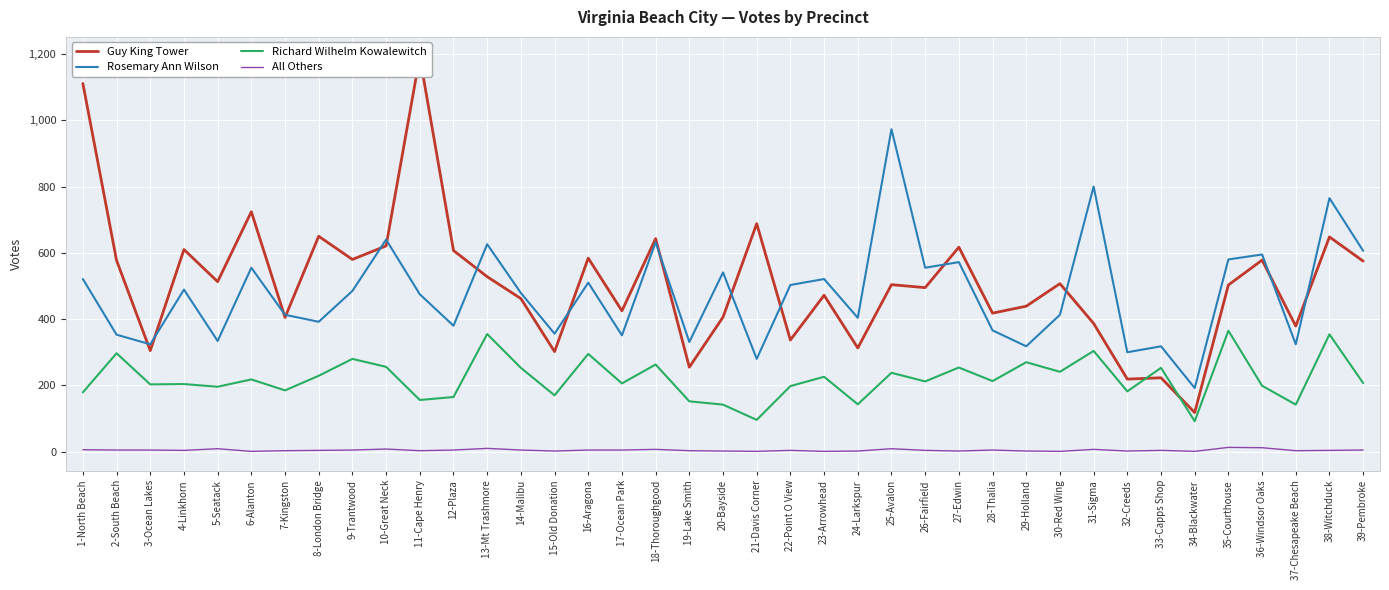

How many values in the Guy King Tower series exceed 504?

19